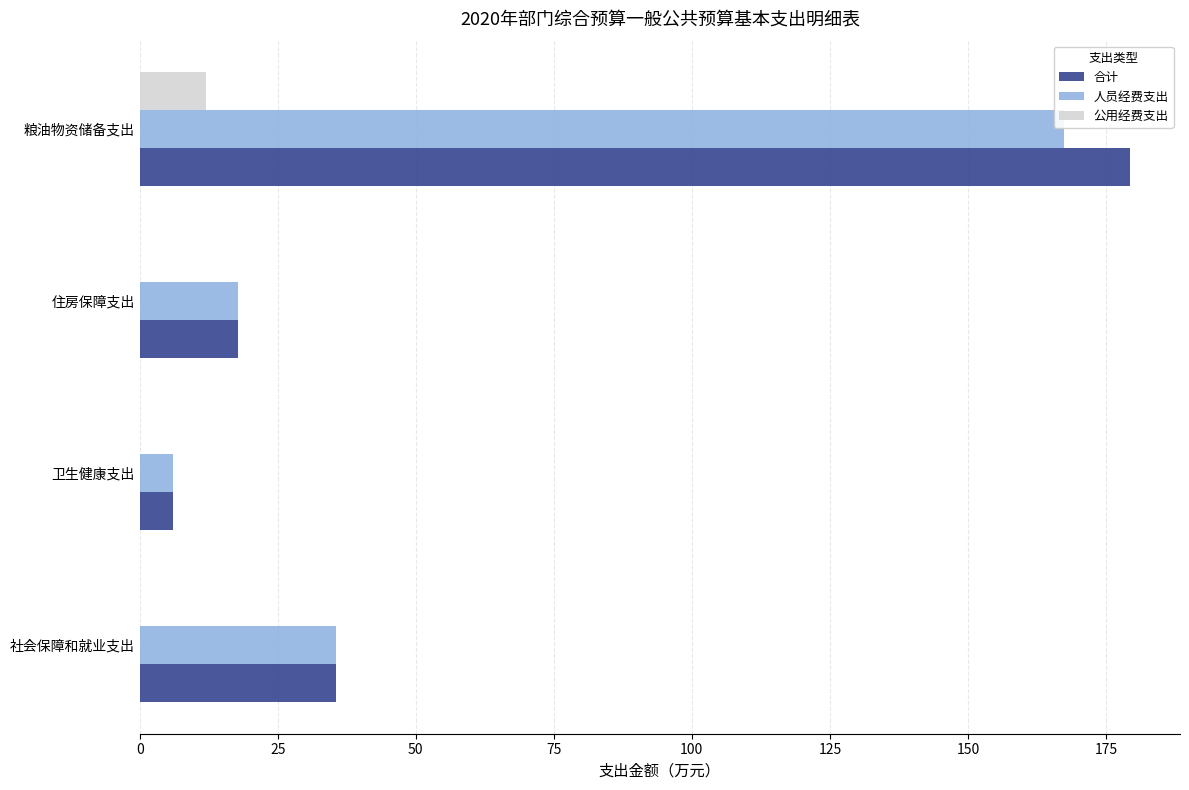

Is the value of 合计 at 卫生健康支出 greater than the value of 公用经费支出 at 卫生健康支出?

Yes